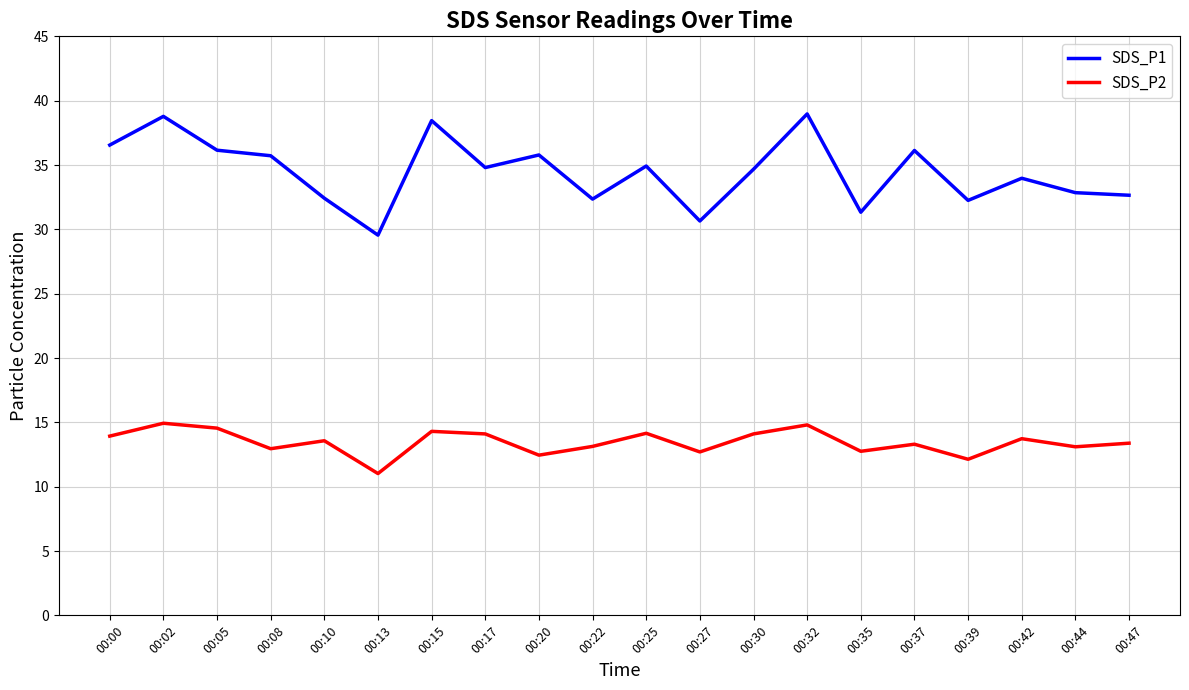

At which category does SDS_P1 reach its first local valley?

00:13